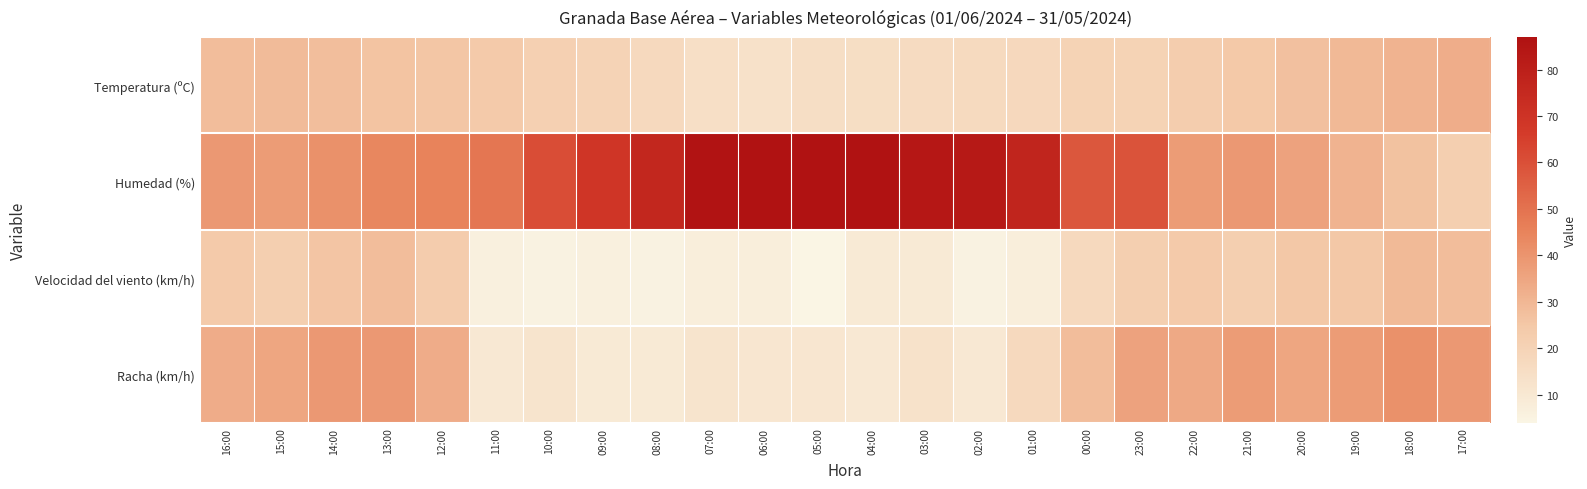

What is the difference between the highest and lowest values at 22:00?

15.3